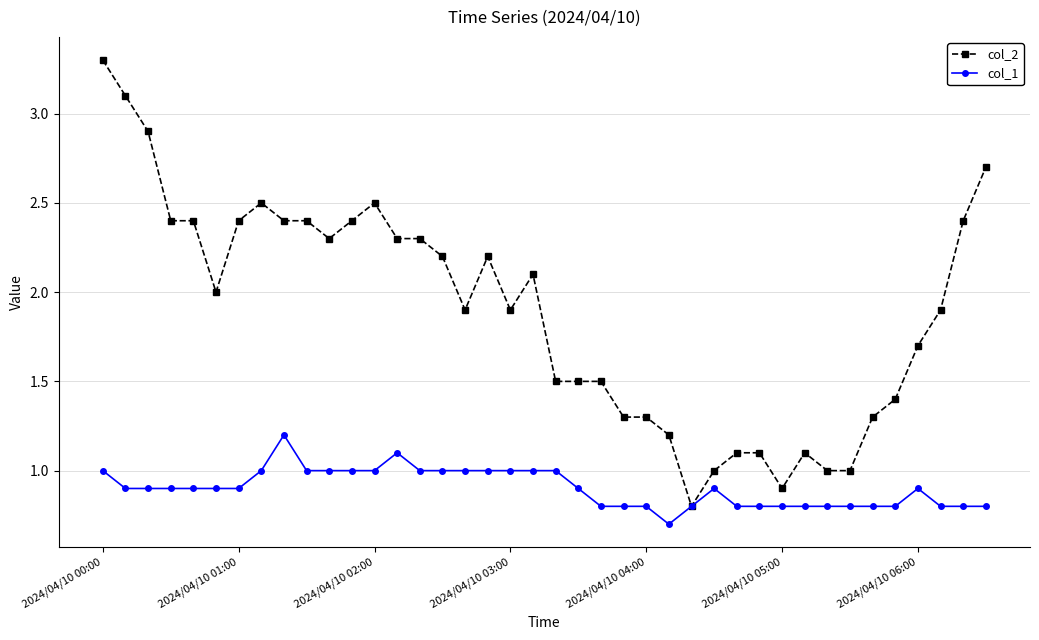

Which series has the largest total across all categories?

col_2